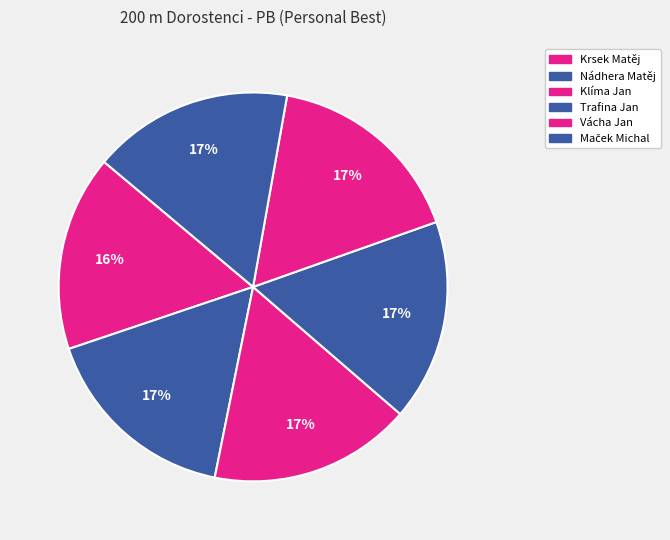

What is the smallest slice in the pie chart?

Krsek Matěj